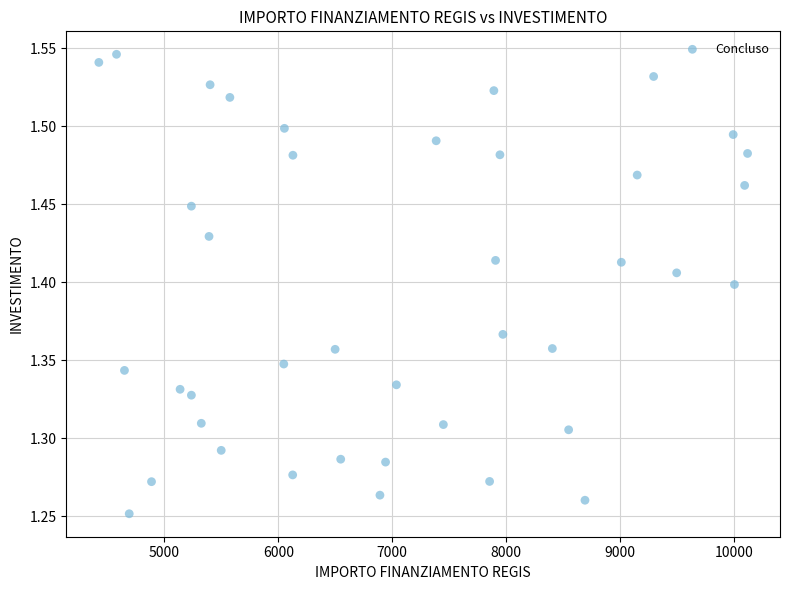

What is the range of Y values (max minus min)?

0.3